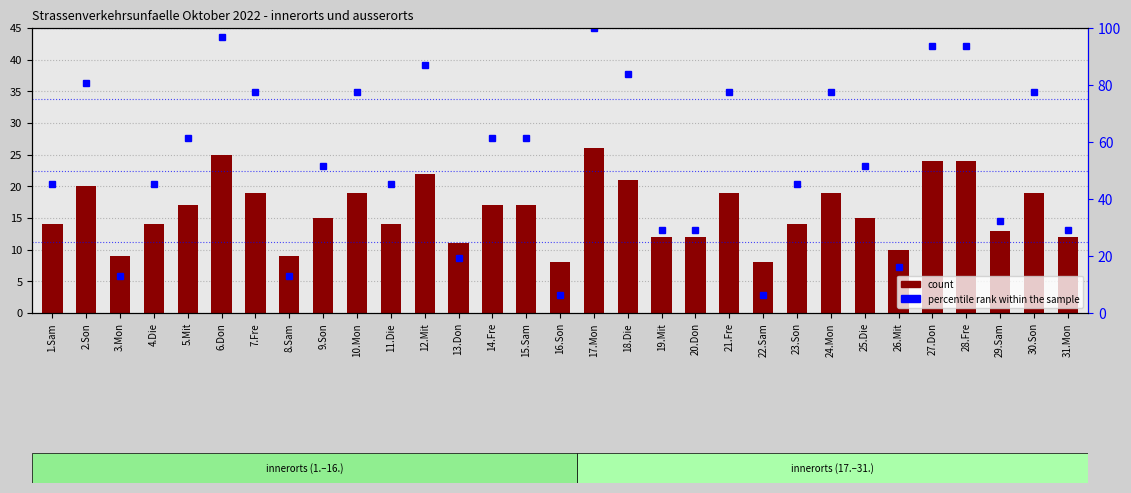

Which category has the lowest value across all series?

16.Son